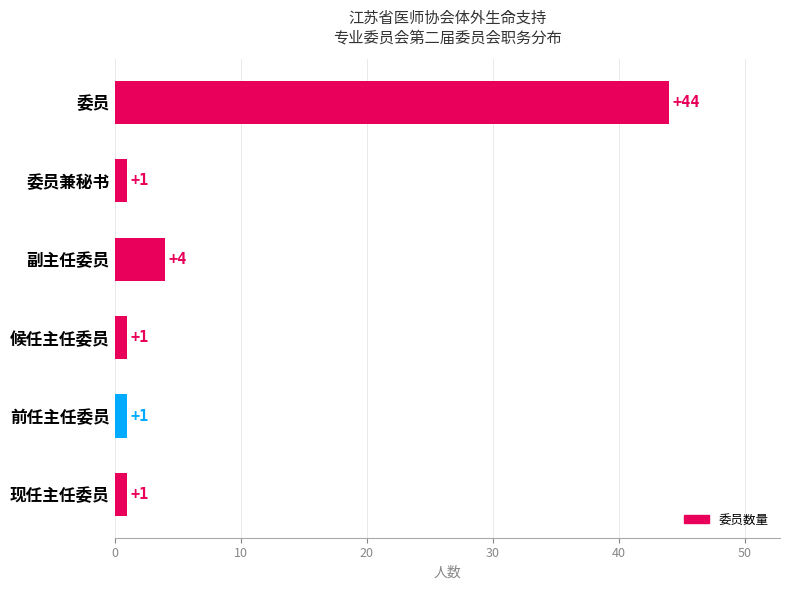

Reading bottom to top, what are all the values shown in this chart?

1	1	1	4	1	44